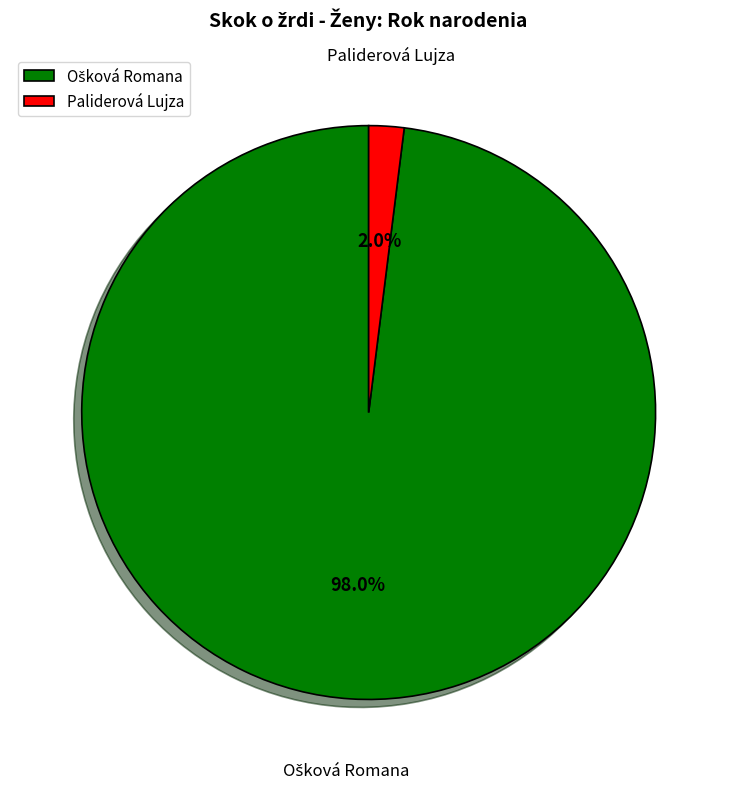

How many segments does this pie chart have?

2